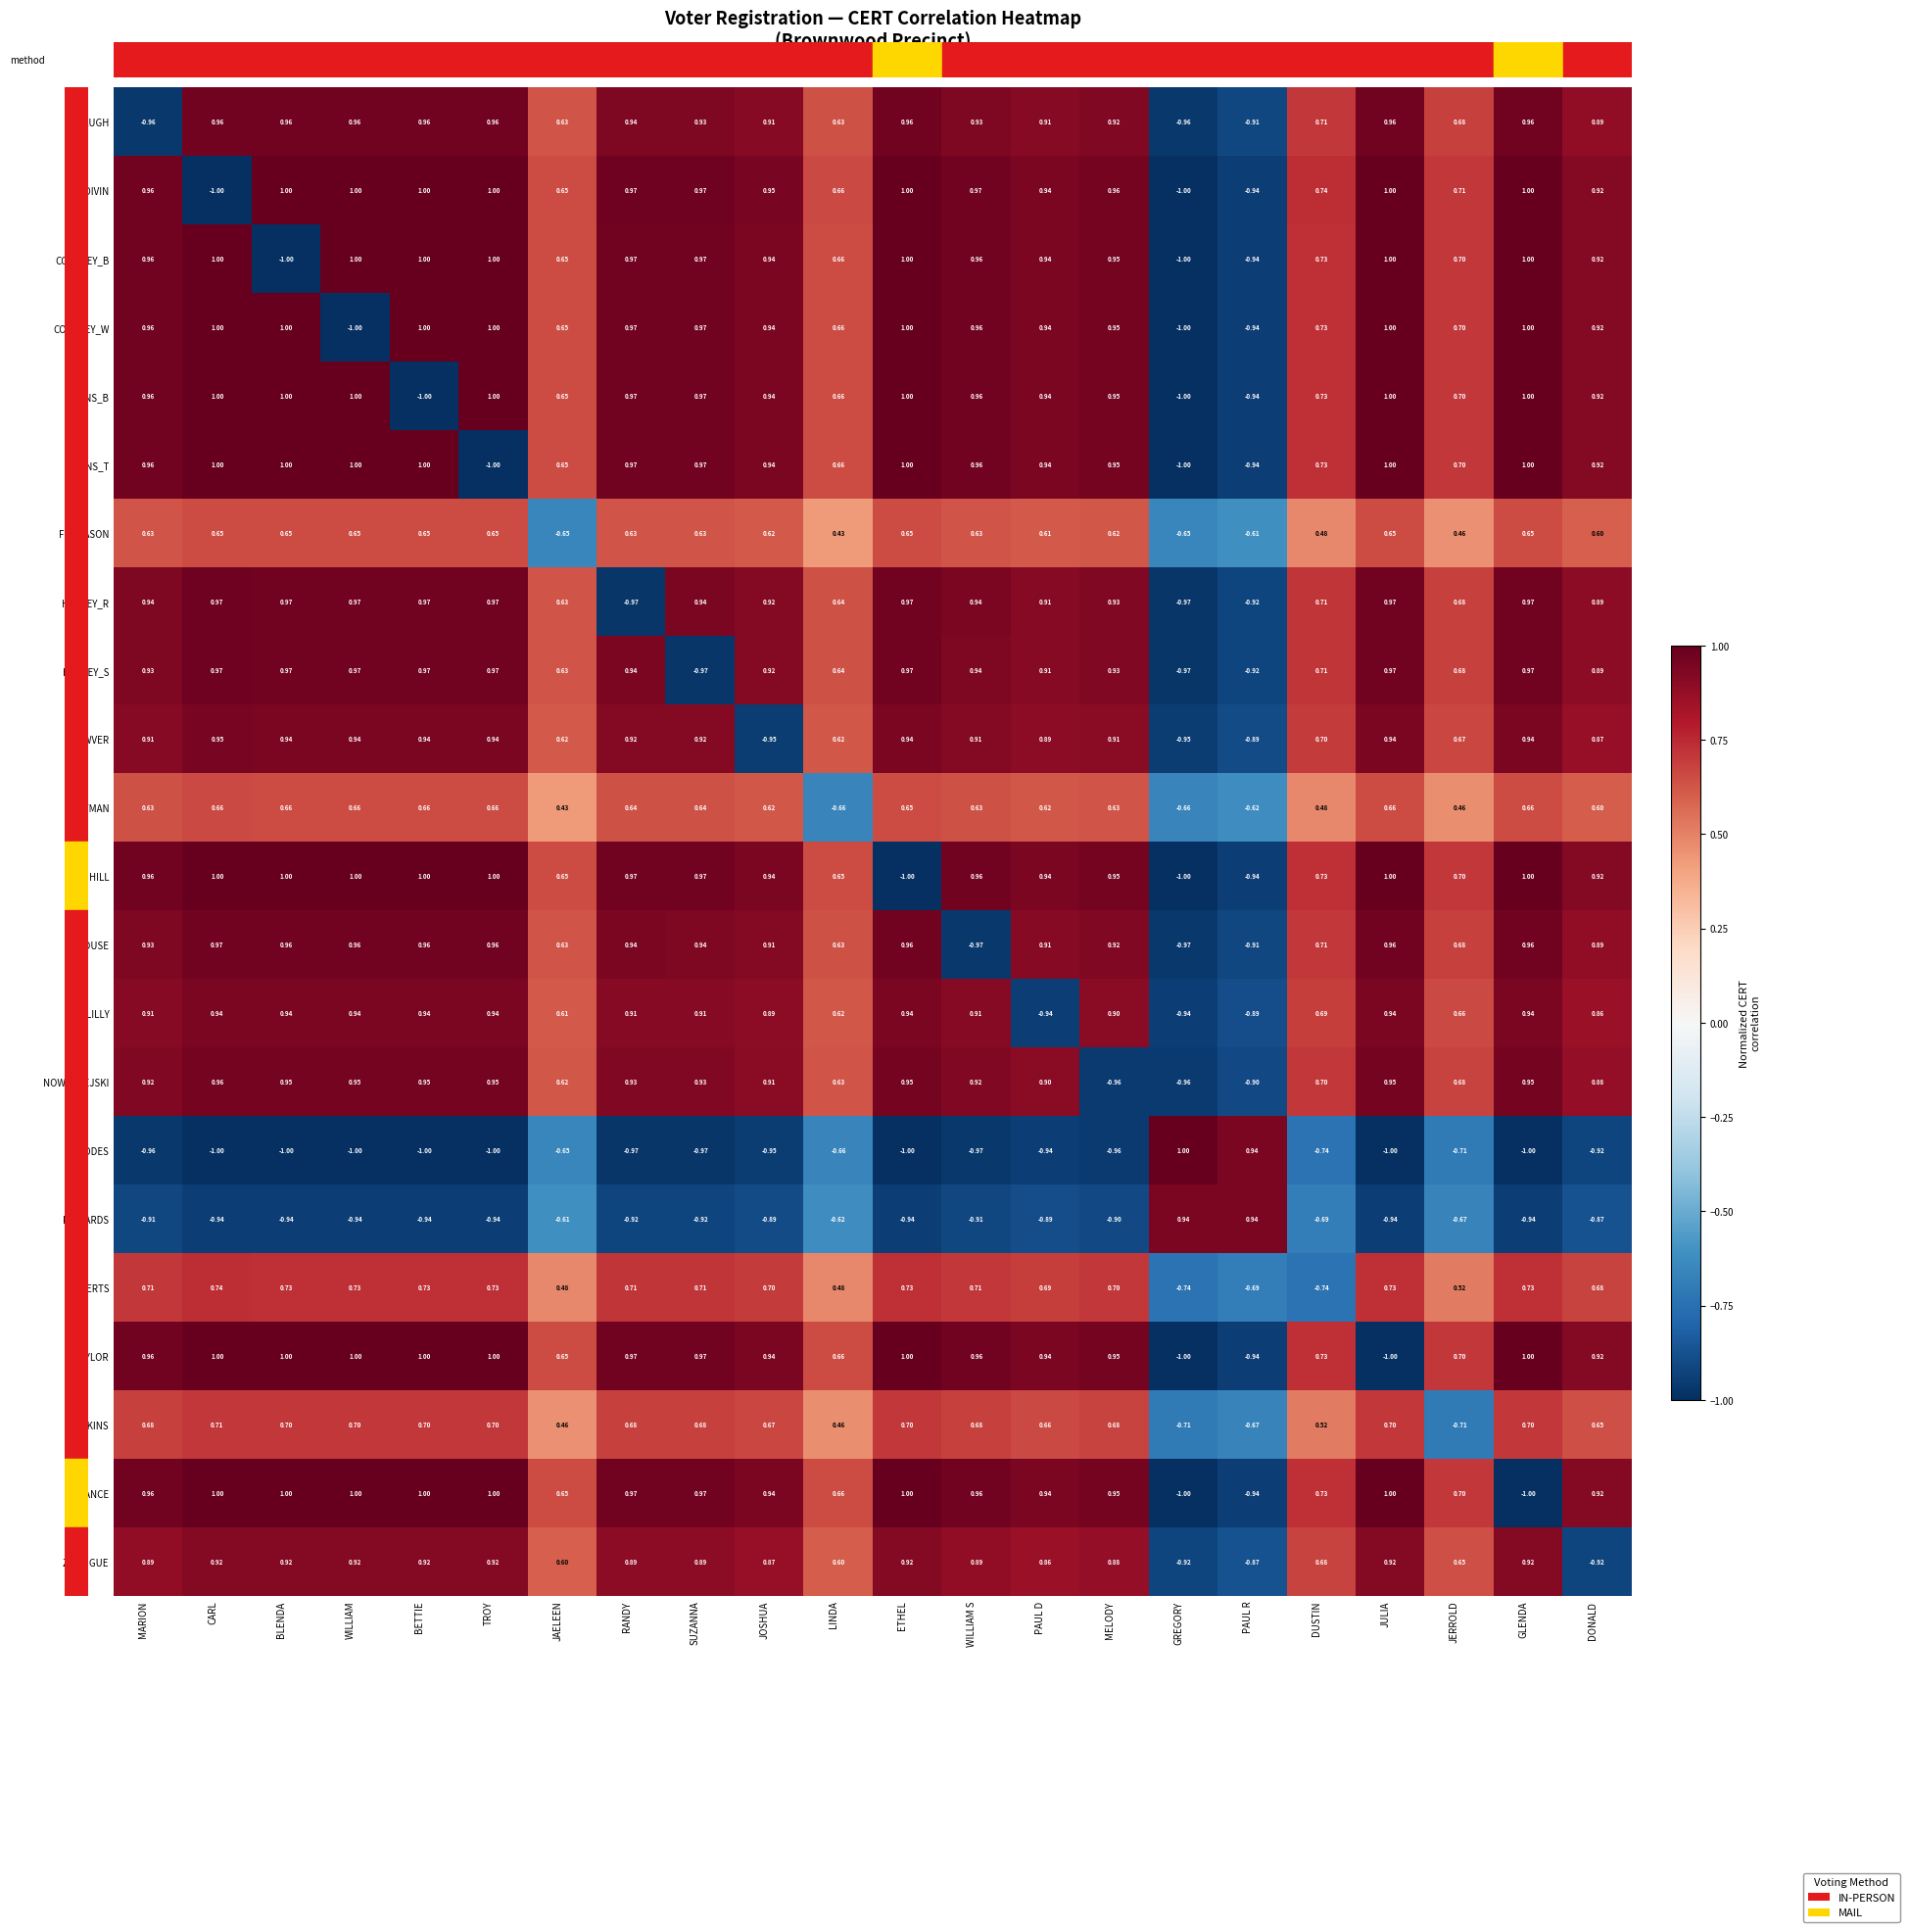

Where does the RICHARDS series first go above 0?

GREGORY